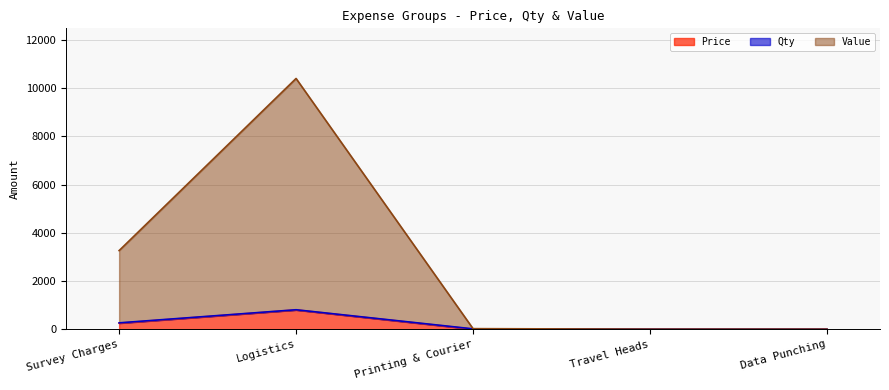

At which category is the sum across all series the highest?

Logistics